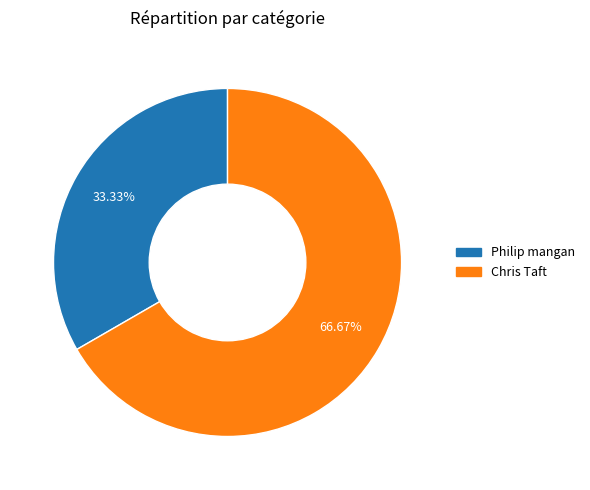

What is the ratio of the value at Chris Taft to the value at Philip mangan?

2.0